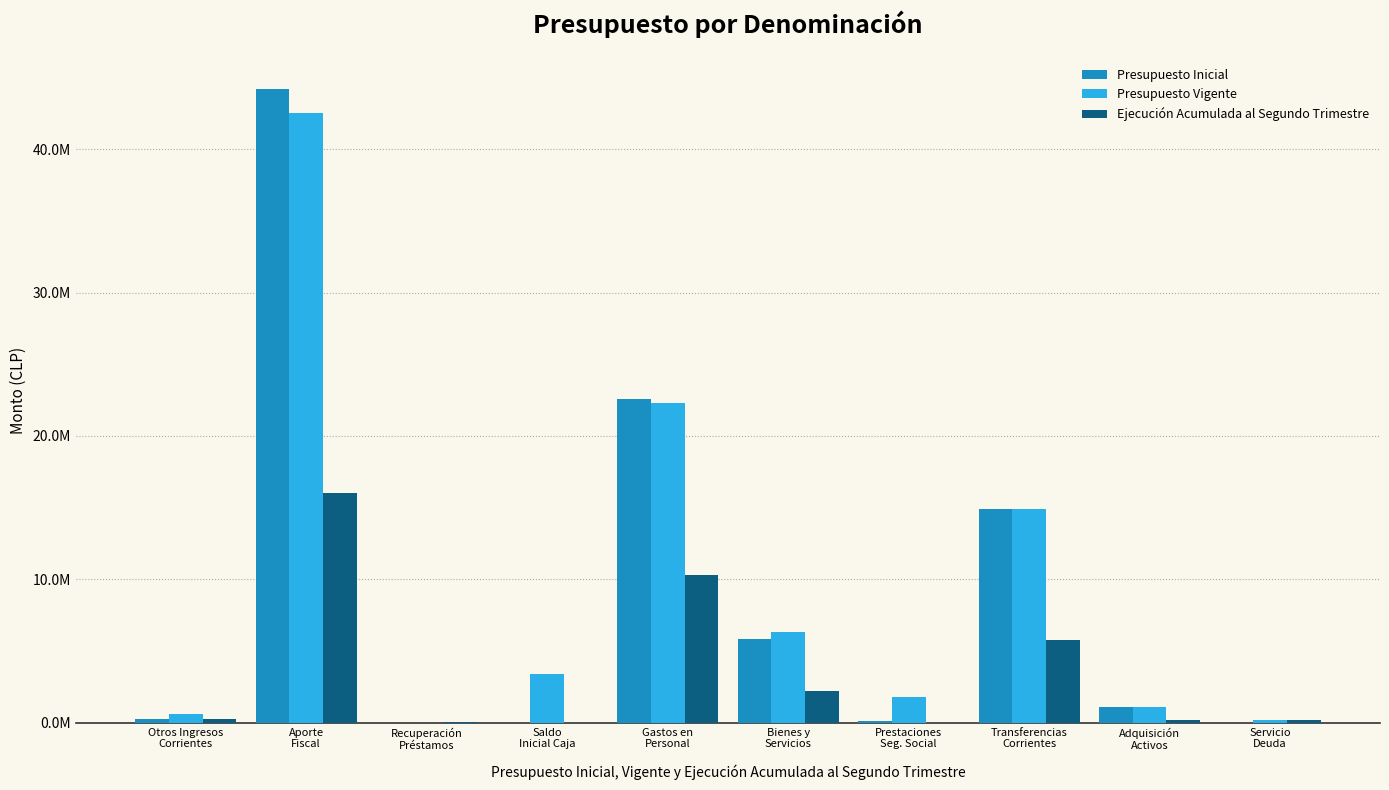

Reading right to left, what are all the values shown in this chart?

Presupuesto Inicial: 10	1098822	14882145	110168	5811030	22552529	10	0	44186485	268209
Presupuesto Vigente: 216582	1098822	14882145	1765247	6301030	22278299	3404229	0	42505528	632368
Ejecución Acumulada al Segundo Trimestre: 213034	194327	5756722	0	2234217	10308919	0	78165	16011491	257740